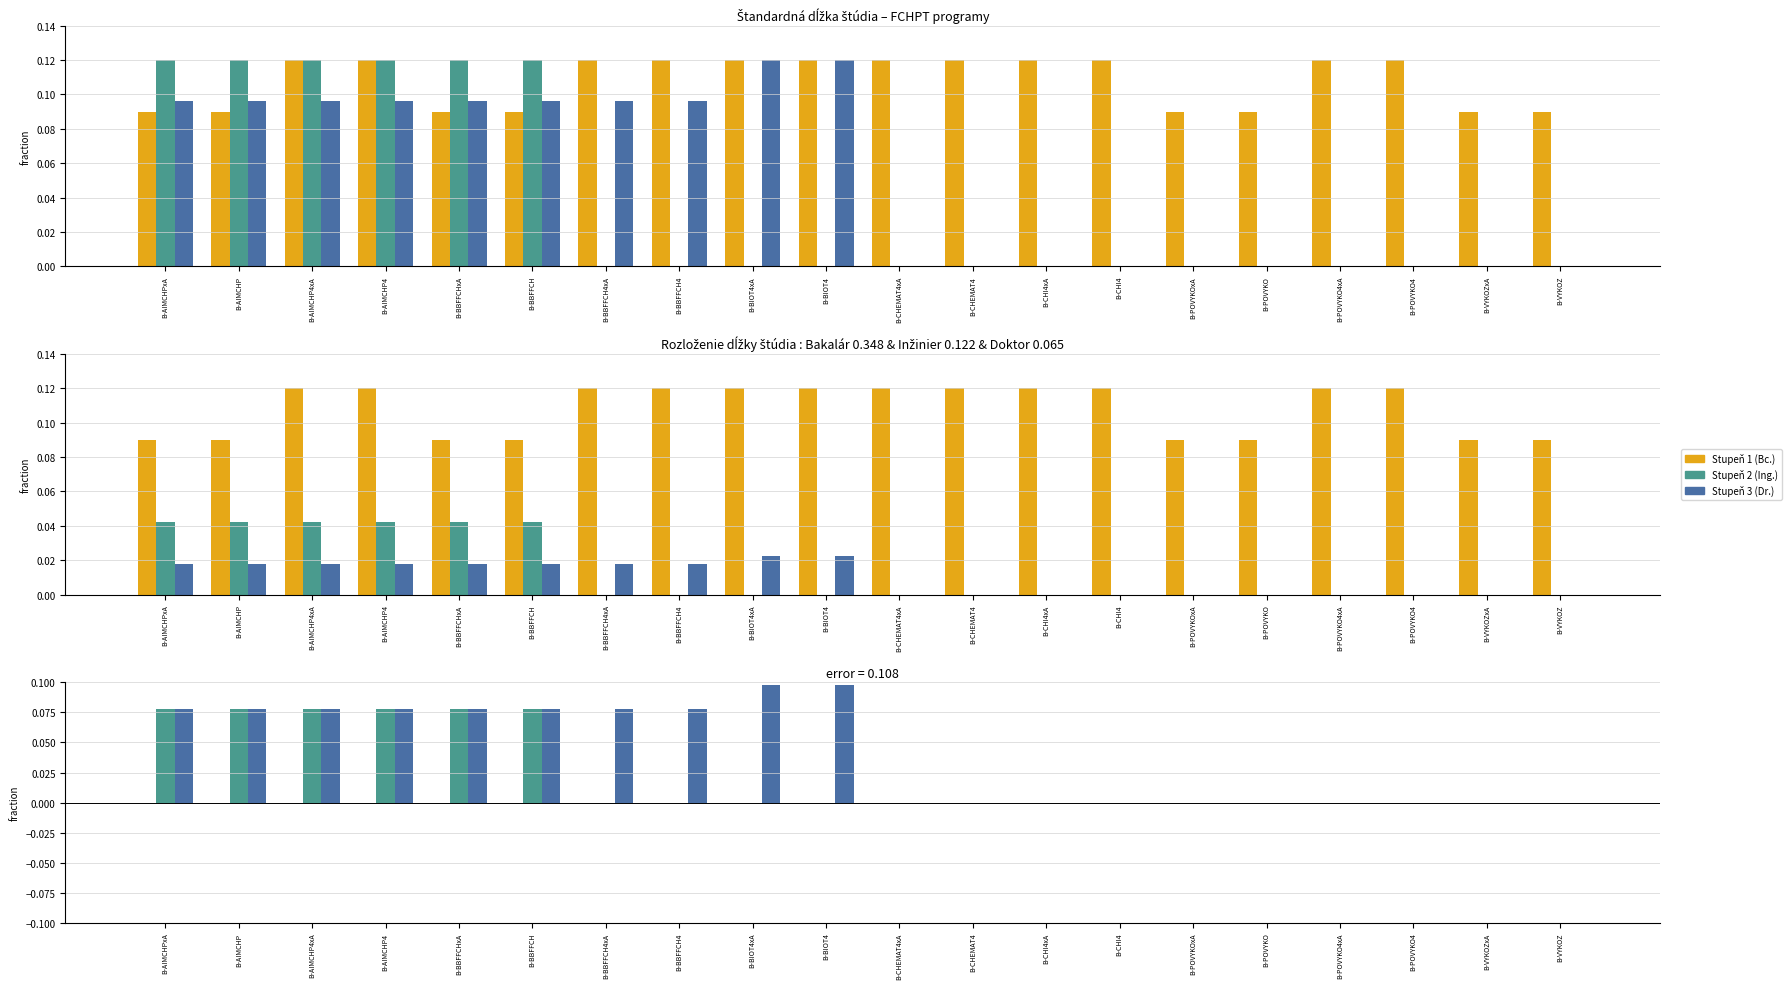

Which series has the largest total across all categories?

Stupeň 3 (Doktor)